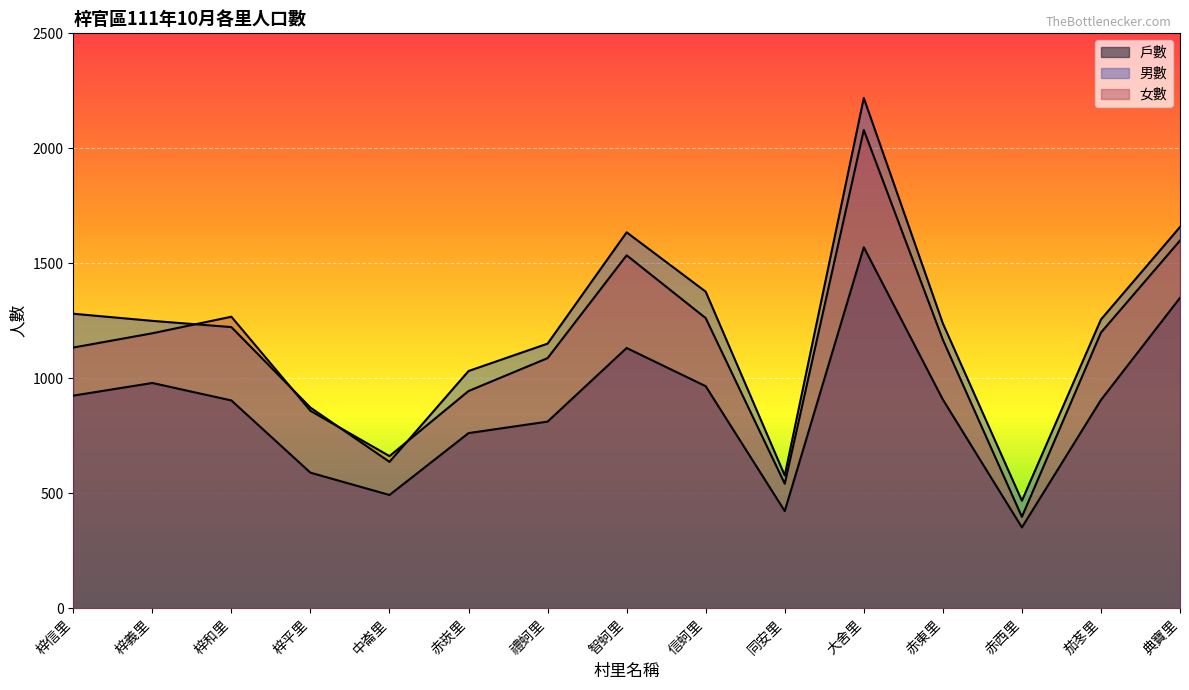

Does the chart display data point markers on the line(s)?

No